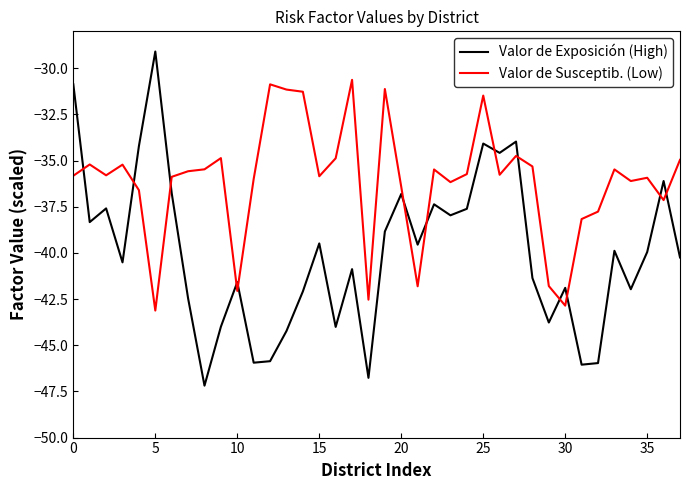

What is the lowest value of the Valor de Susceptib. (Low) series?

-43.1